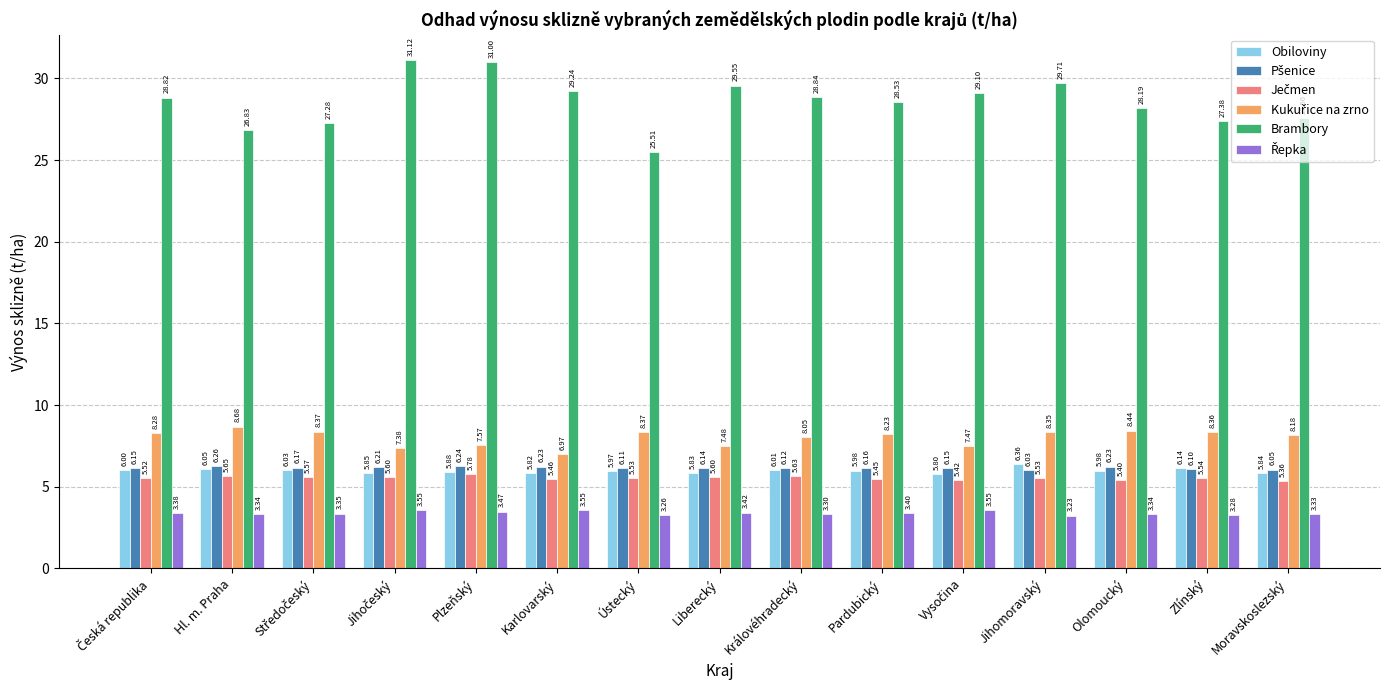

Which series changed the most between Liberecký and Olomoucký?

Brambory